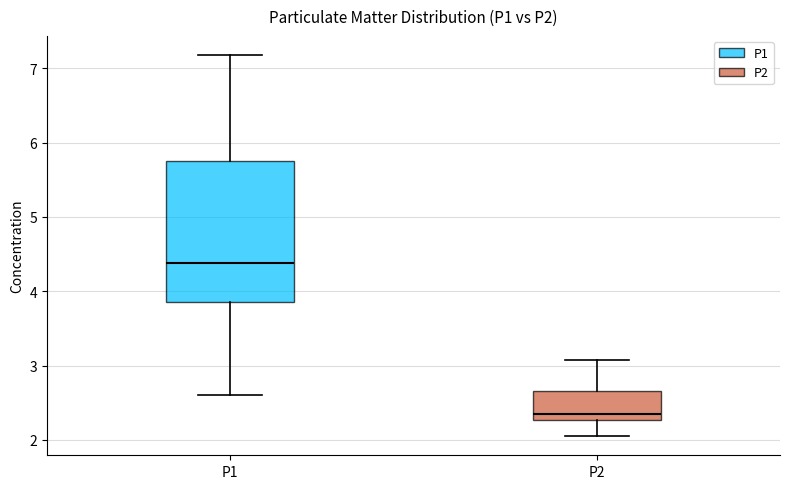

Comparing the boxes themselves (not the whiskers), which one is the tallest?

P1